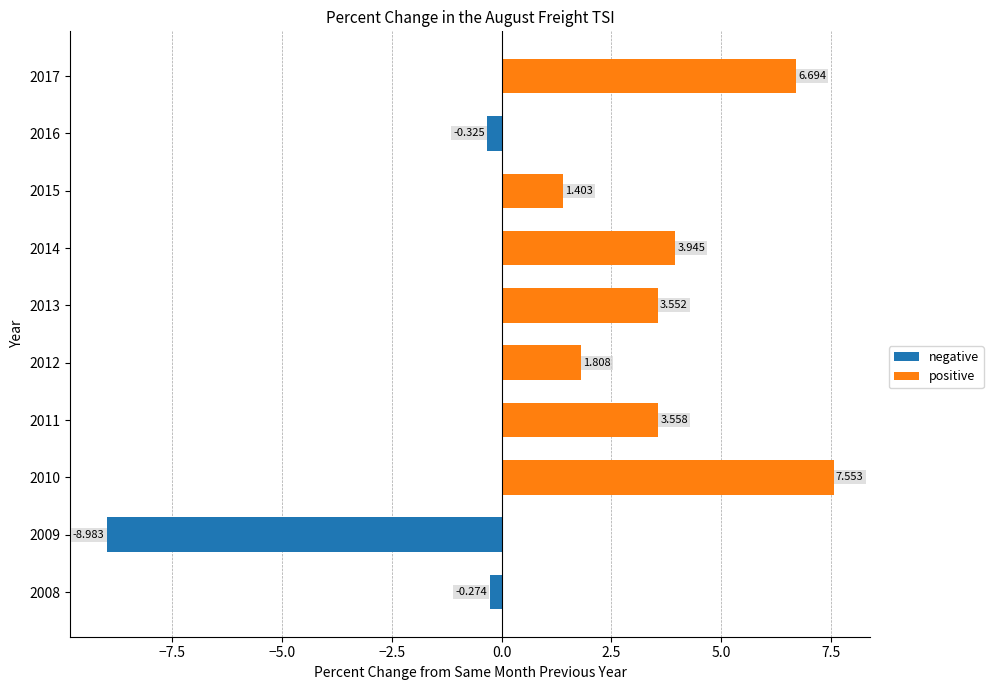

How many bars are there in total?

10